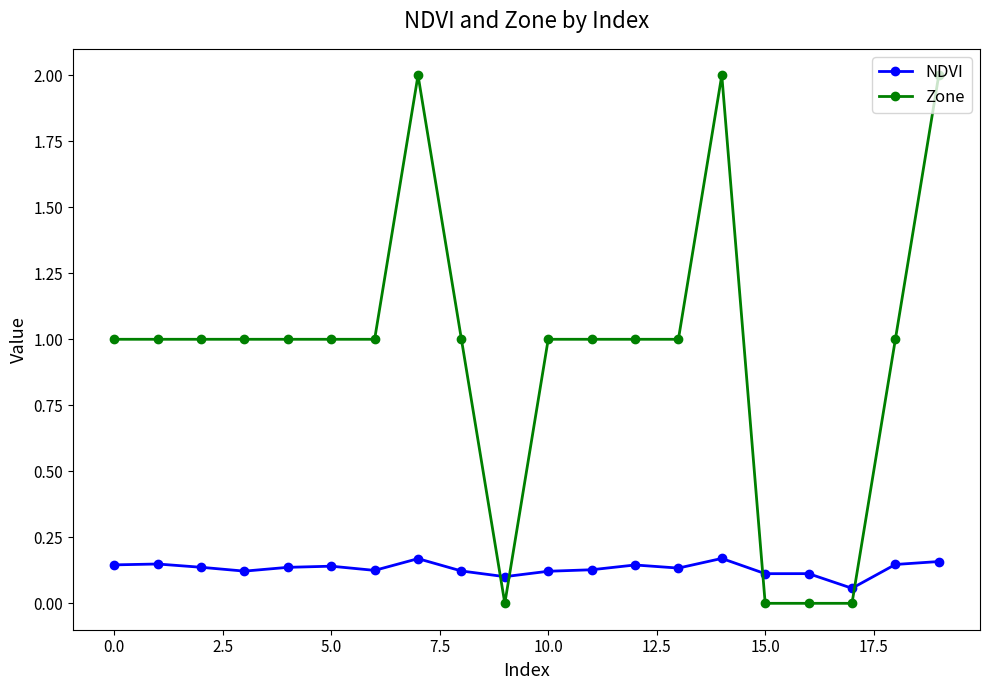

Which series has the largest range (max minus min)?

Zone